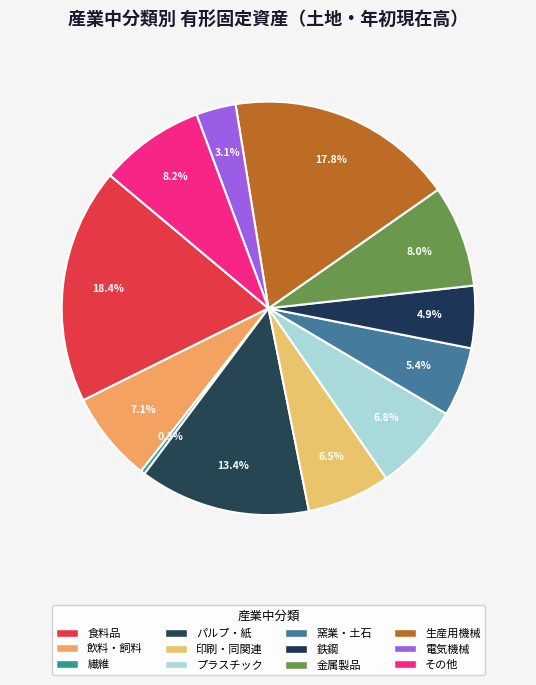

Which has a higher value, その他 or 金属製品?

その他